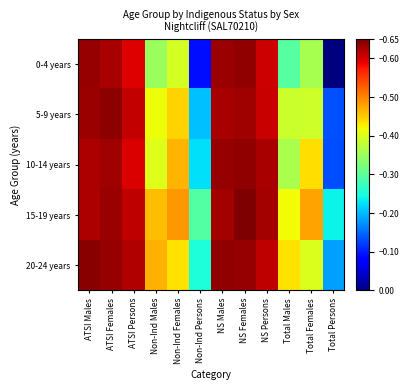

Which series has the largest range (max minus min)?

0-4 years